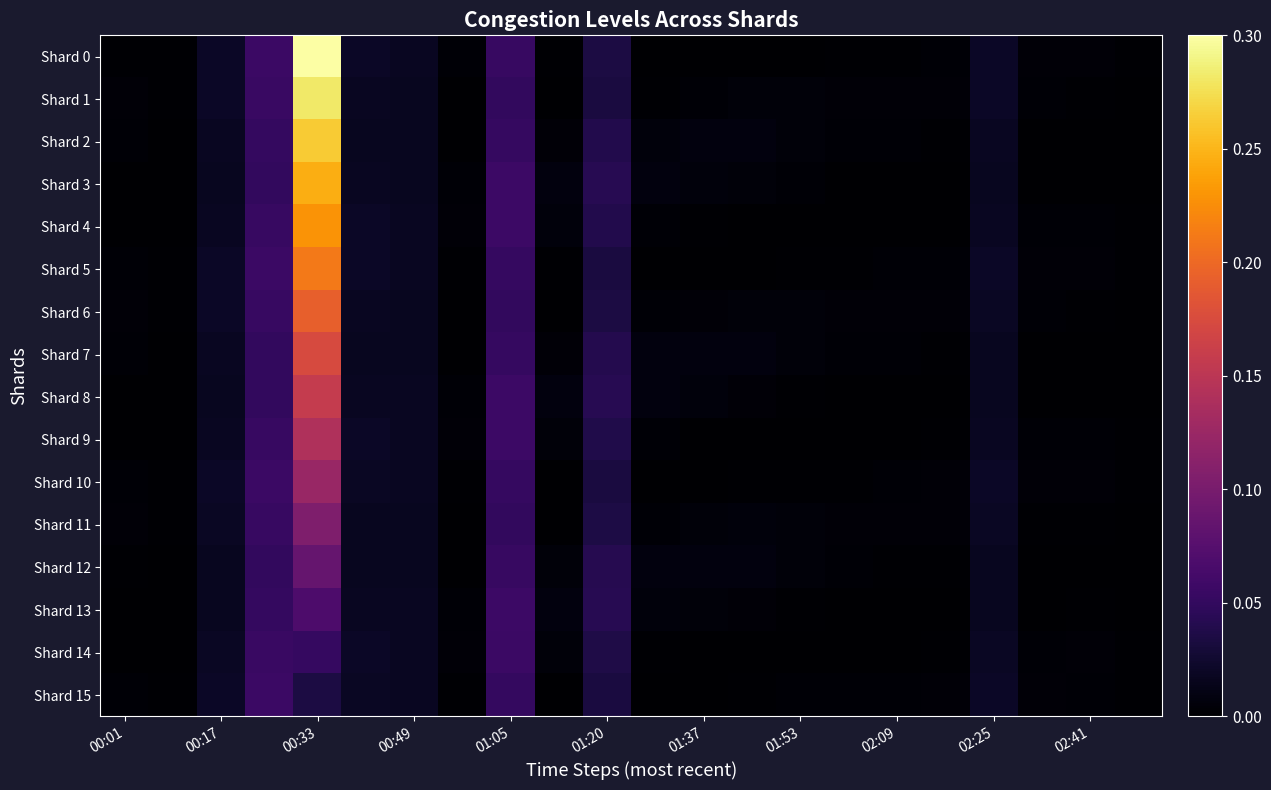

What is the greatest value displayed?

0.3